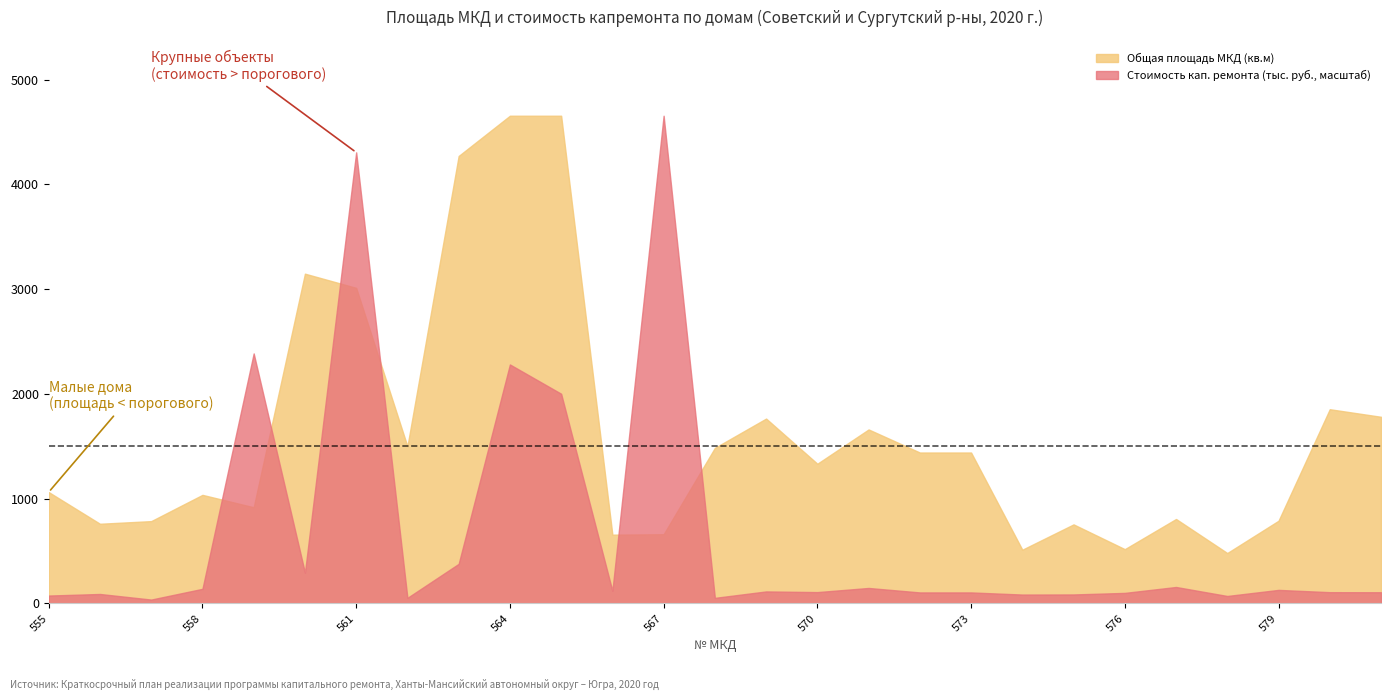

Where does the Стоимость кап. ремонта за счёт собственников (руб., тыс.) series first go above 135?

558